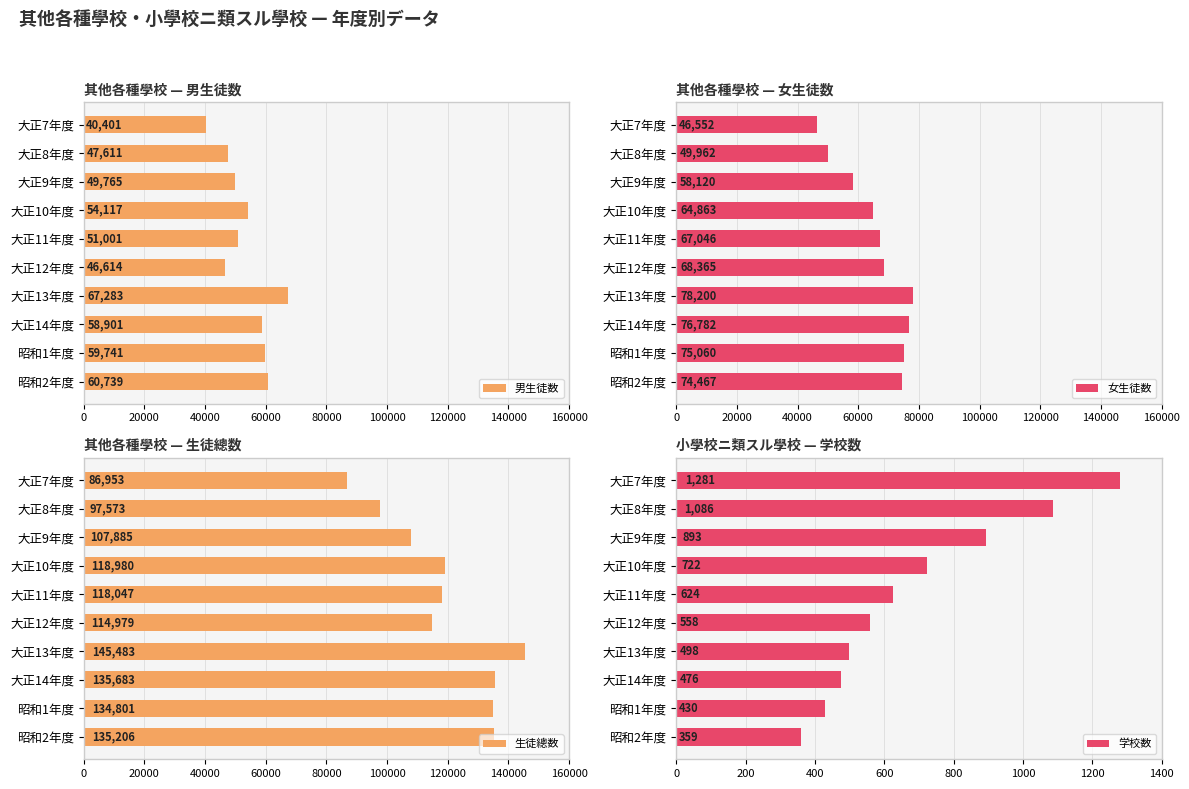

How many series are shown in this chart?

4